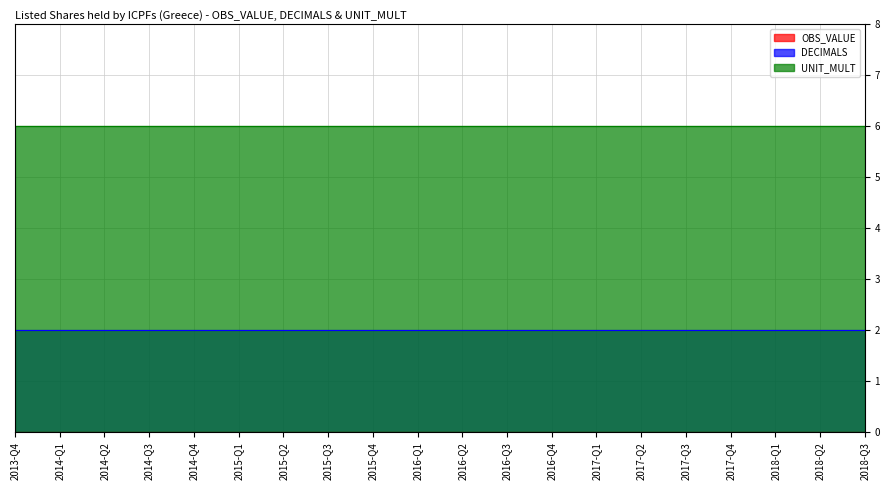

Where is UNIT_MULT nearest to the value 6?

2013-Q4